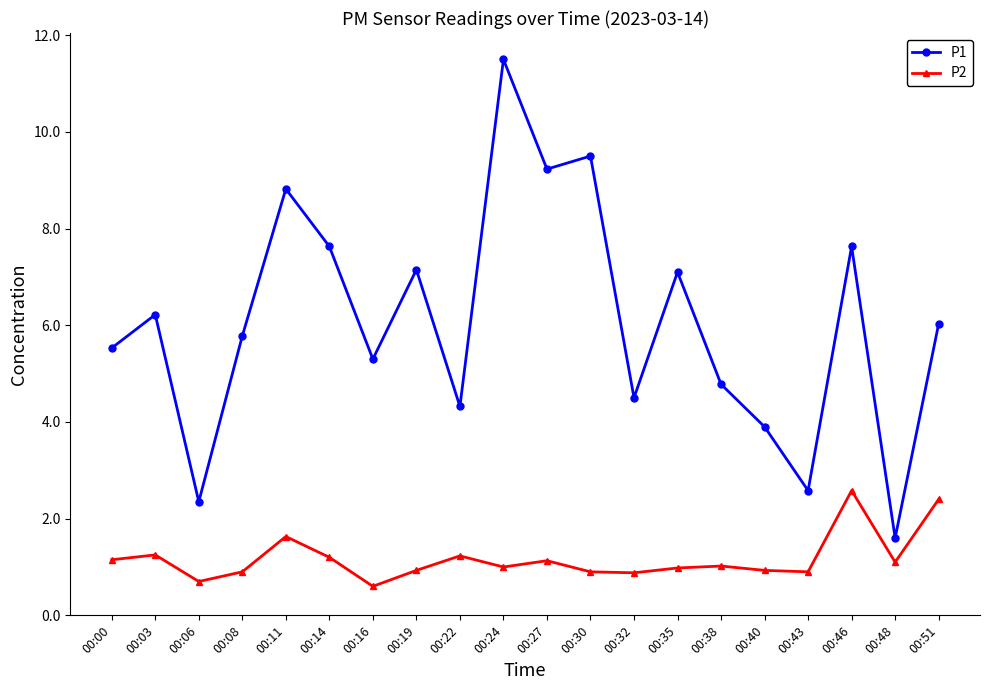

True or false: P2 and P1 intersect in this chart.

False